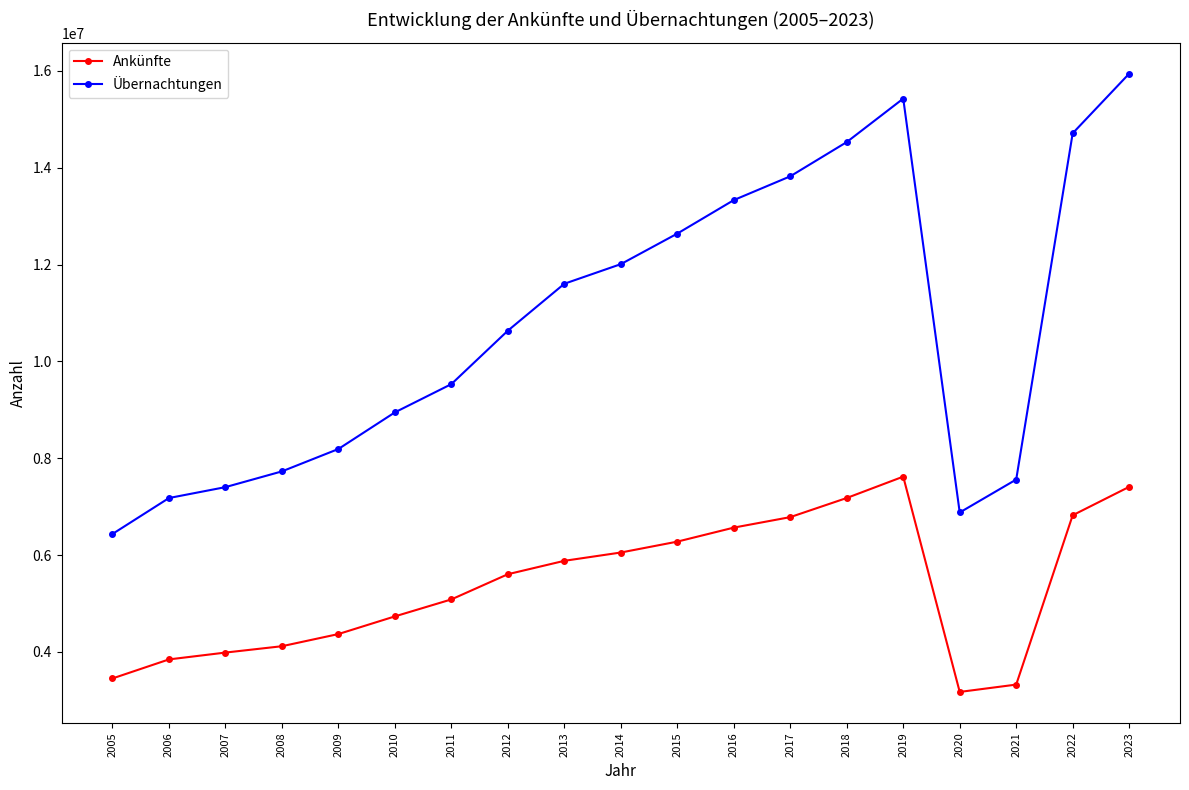

What is the sum of all Ankünfte values?

102263358